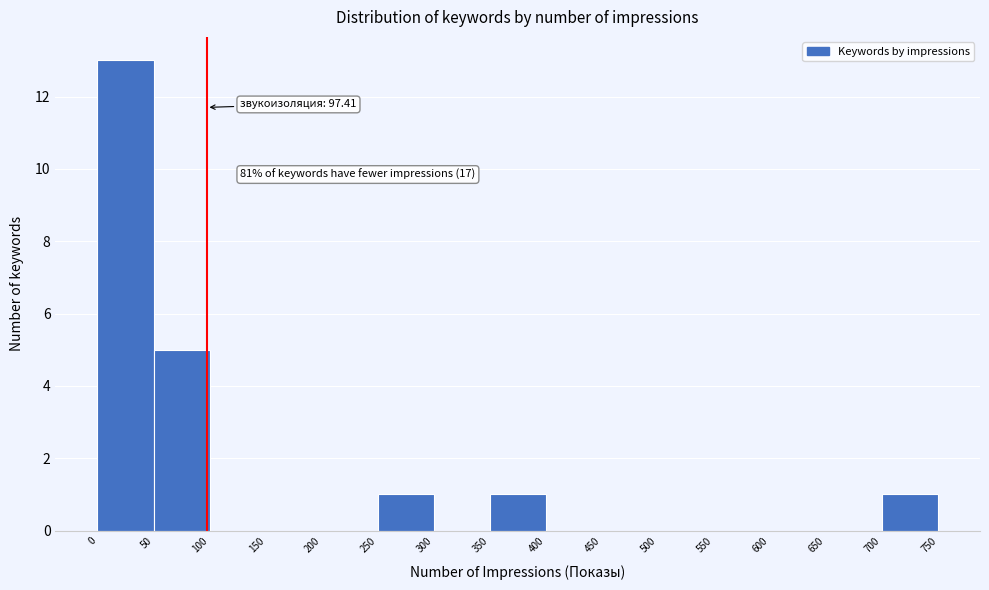

Over which range of the x-axis is the bar tallest?

0 to 50